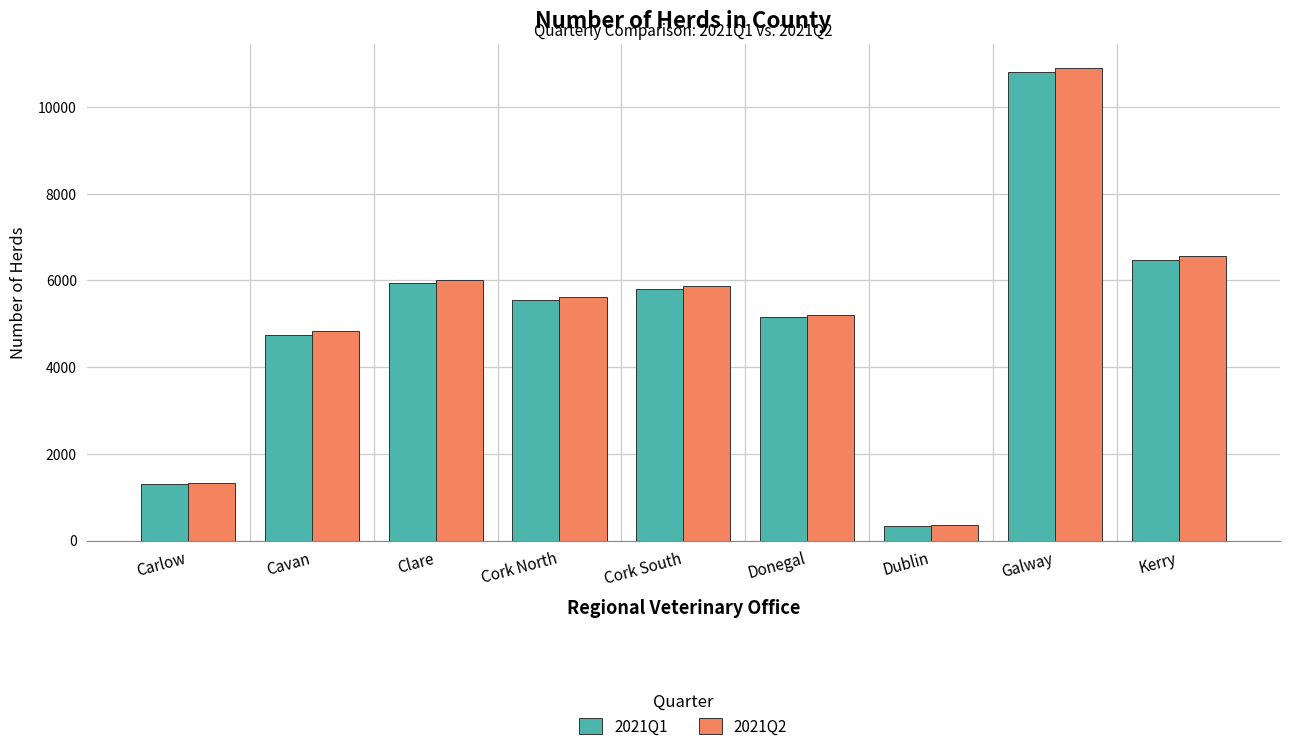

Is it true that 2021Q2 equals 351 at Dublin?

True